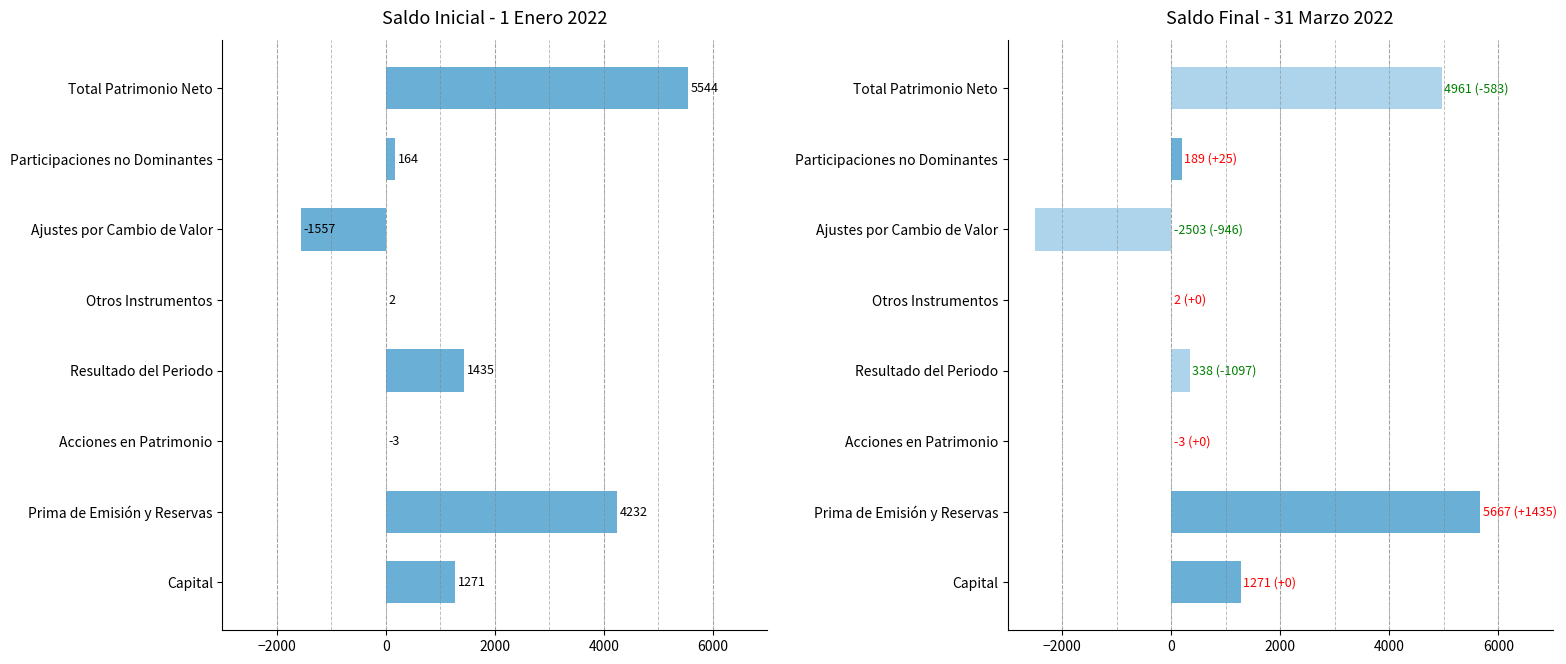

True or false: SALDO INICIAL A 1 DE ENERO DE 2022 has a value of 269 at Participaciones no Dominantes.

False